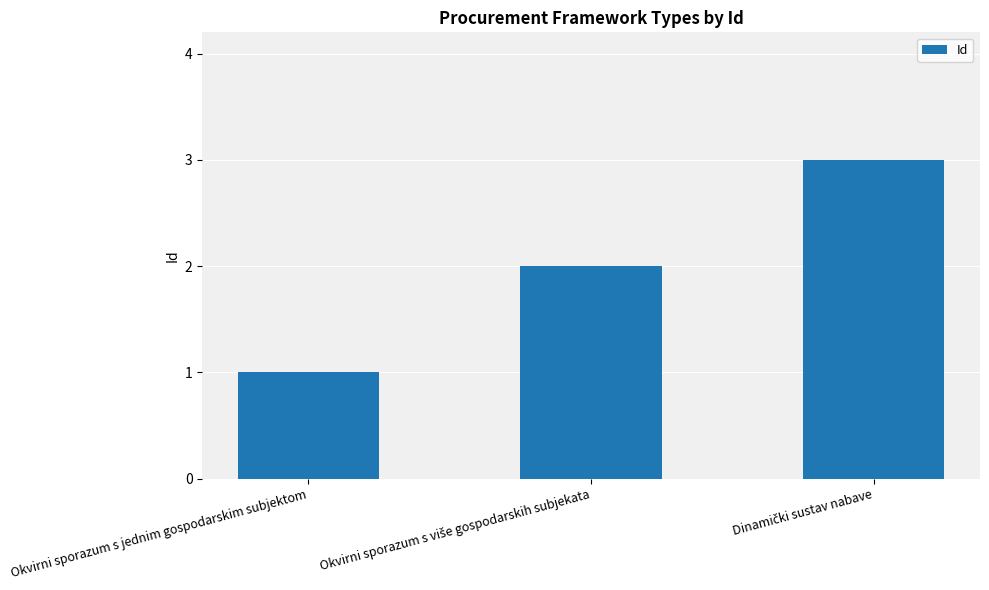

Count the number of categories in the chart.

3